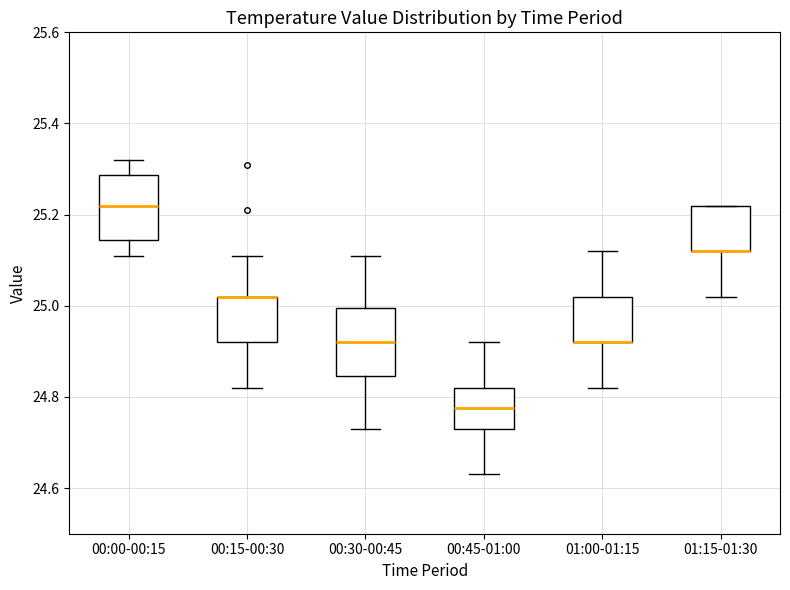

Reading left to right, transcribe this box plot: for each box, give where its median line is, the range the box spans, and where its two whiskers end, as read against the y-axis. The values are not printed on the chart, so give them approximately, as read against the axis.

00:00-00:15: median 25.22, box 25.14 to 25.28, whiskers 25.12 to 25.32
00:15-00:30: median 25.02 (drawn on the box's upper edge), box 24.92 to 25.02, whiskers 24.82 to 25.12
00:30-00:45: median 24.92, box 24.84 to 25.00, whiskers 24.74 to 25.12
00:45-01:00: median 24.78, box 24.74 to 24.82, whiskers 24.64 to 24.92
01:00-01:15: median 24.92 (drawn on the box's lower edge), box 24.92 to 25.02, whiskers 24.82 to 25.12
01:15-01:30: median 25.12 (drawn on the box's lower edge), box 25.12 to 25.22, whiskers 25.02 to 25.22